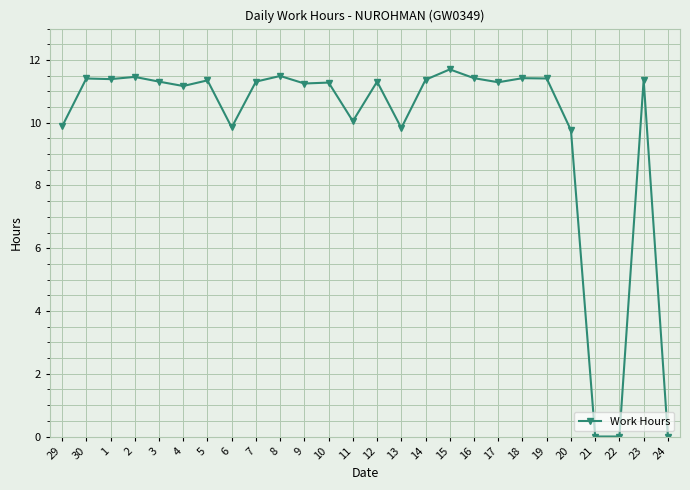

How many data points does each series have?

26